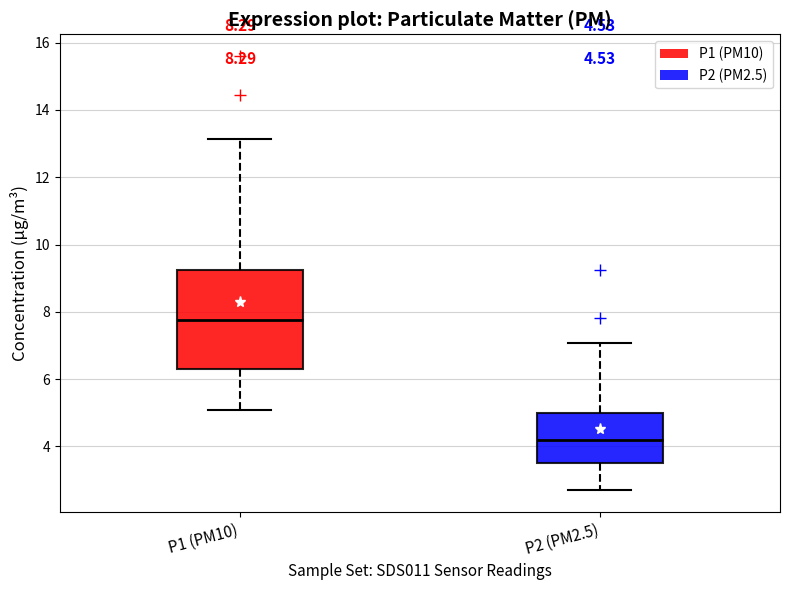

Which box's median line is the highest?

P1 (PM10)